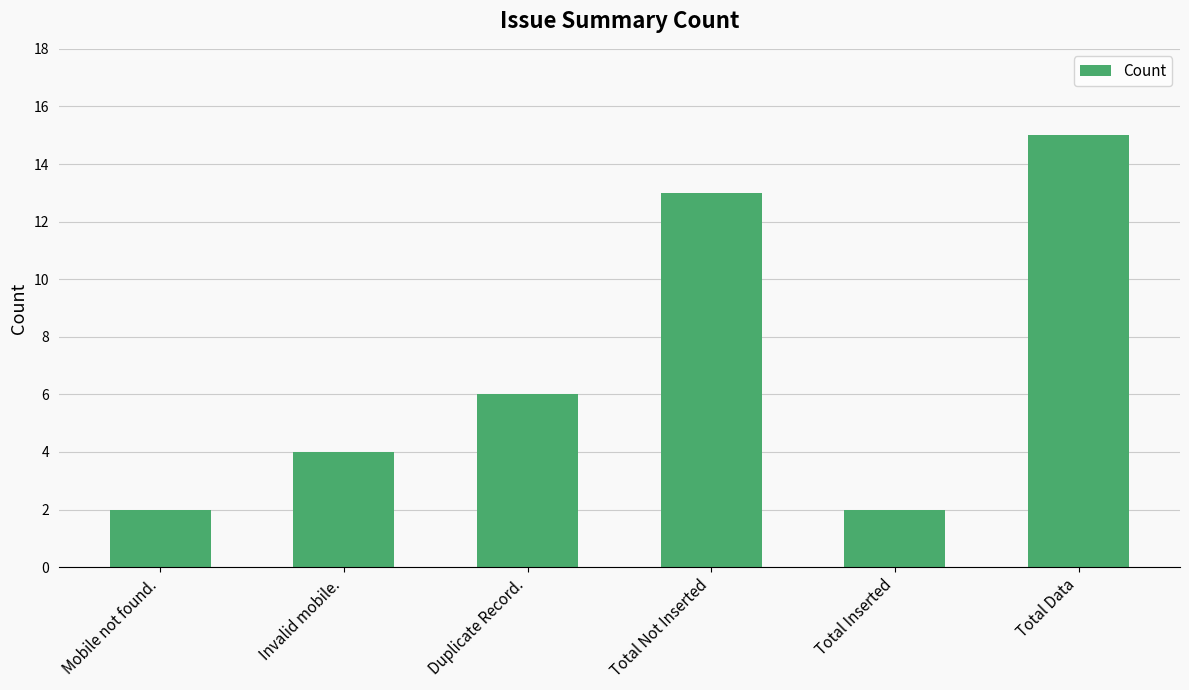

Reading left to right, list all the values displayed in this chart.

2	4	6	13	2	15